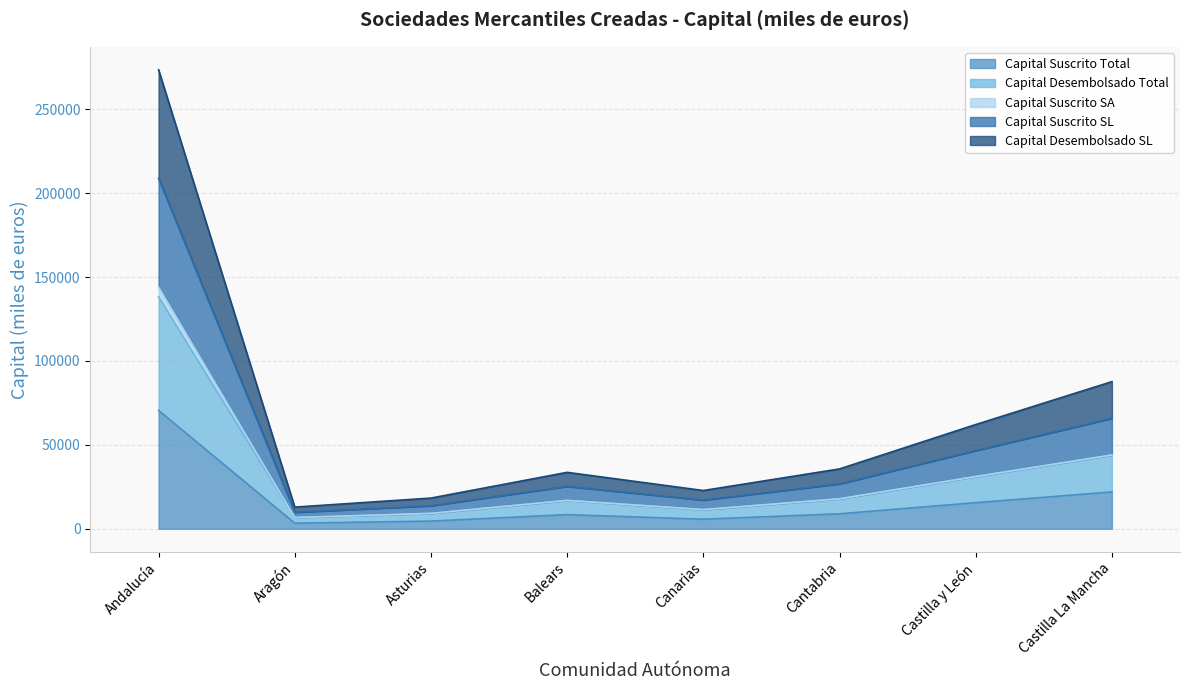

At which category is the sum across all series the highest?

Andalucía